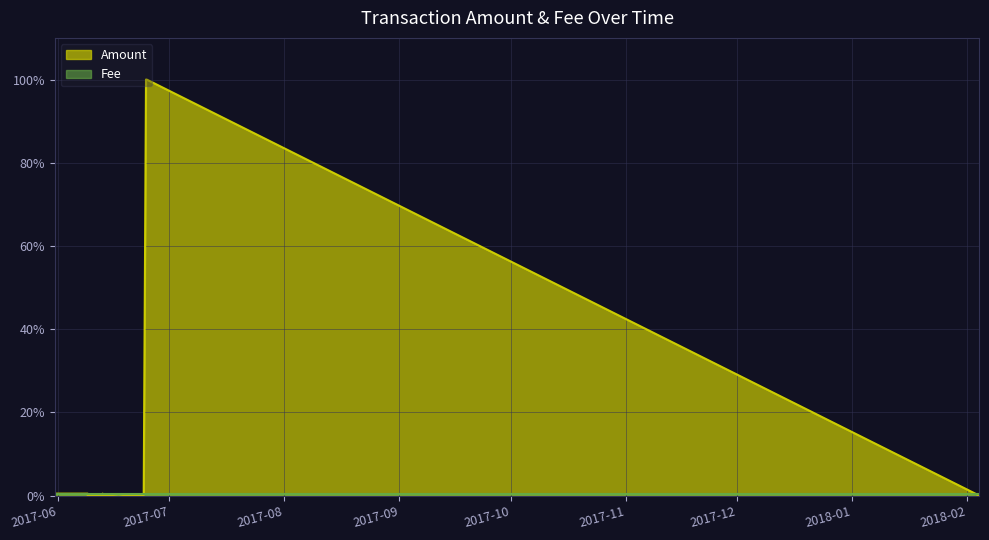

Does the chart display data point markers on the line(s)?

No